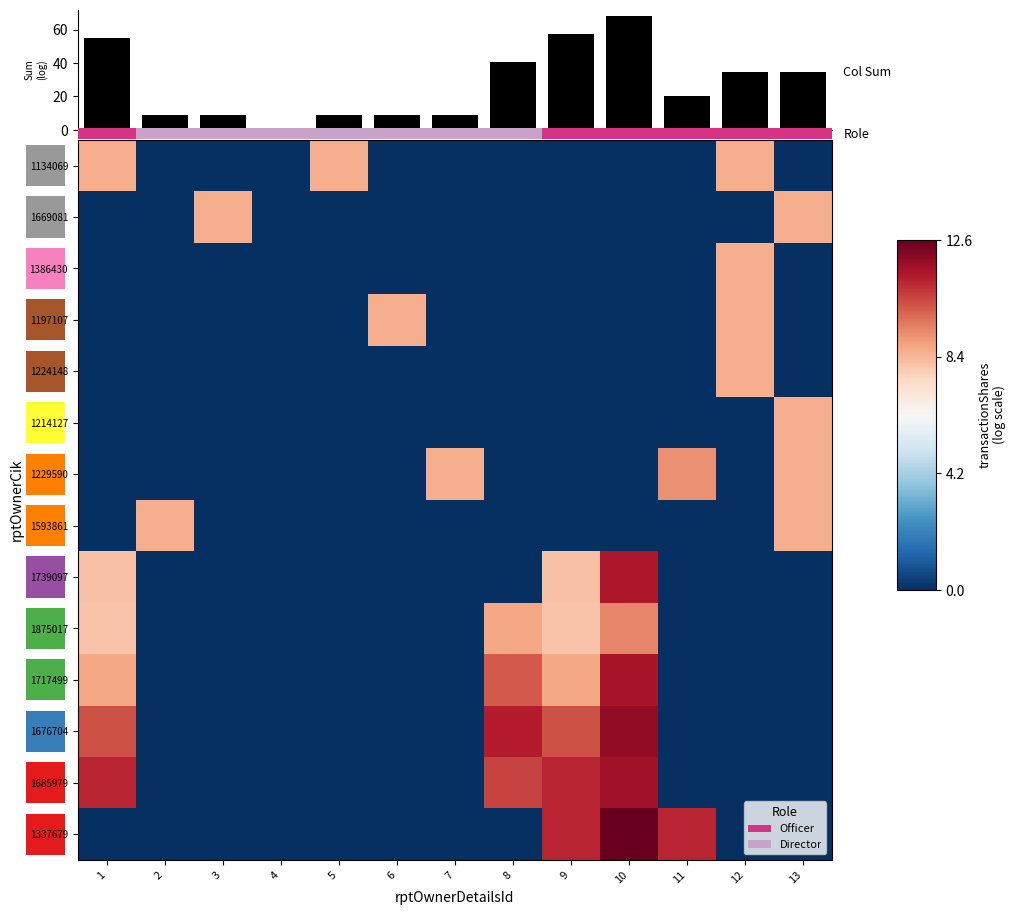

Rank the series by their maximum value, from lowest to highest.

1386430, 1224148, 1214127, 1134069, 1669081, 1197107, 1593861, 1229590, 1875017, 1739097, 1717499, 1685979, 1676704, 1337679